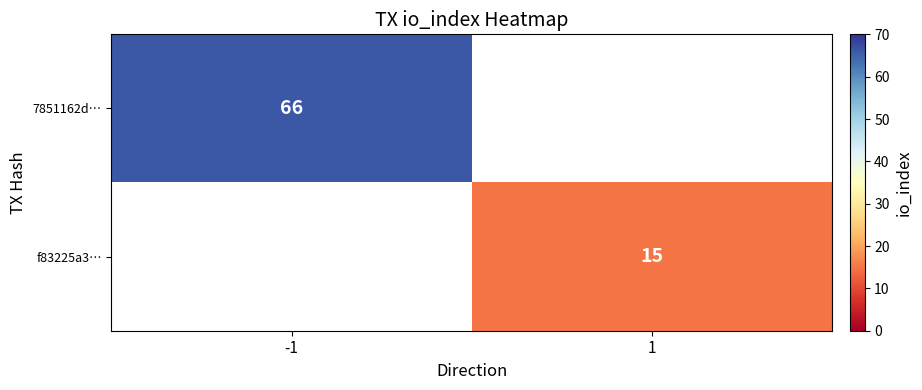

At how many categories does at least one series exceed 30?

1